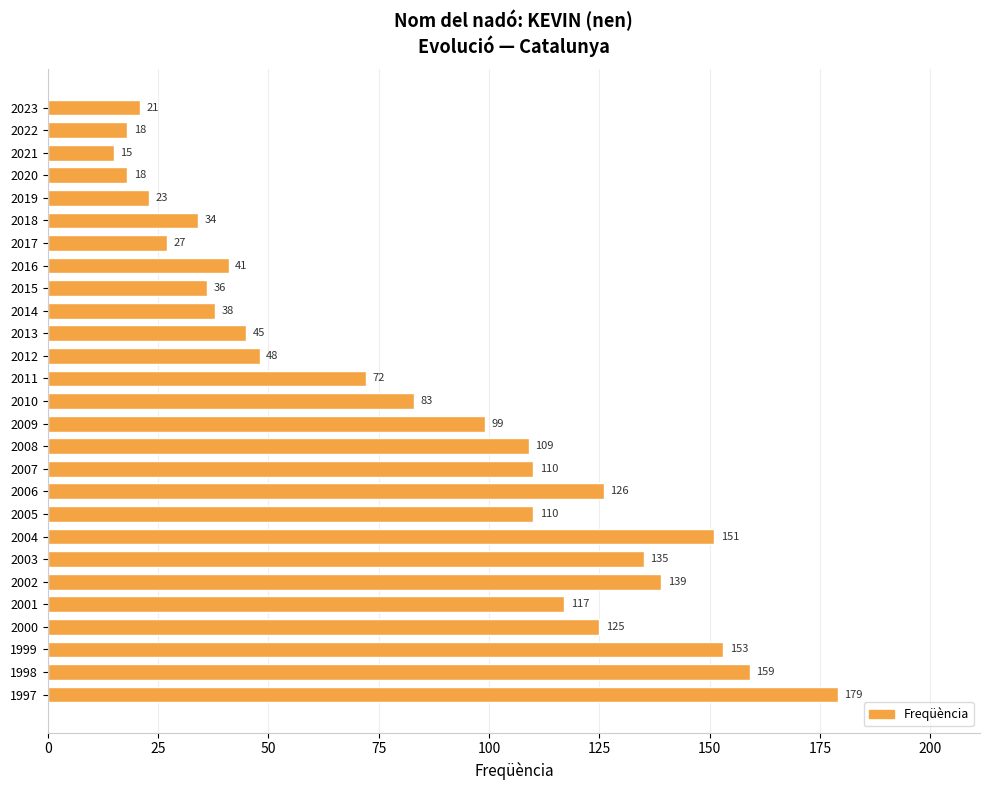

At which category does the chart reach its minimum across all series?

2021